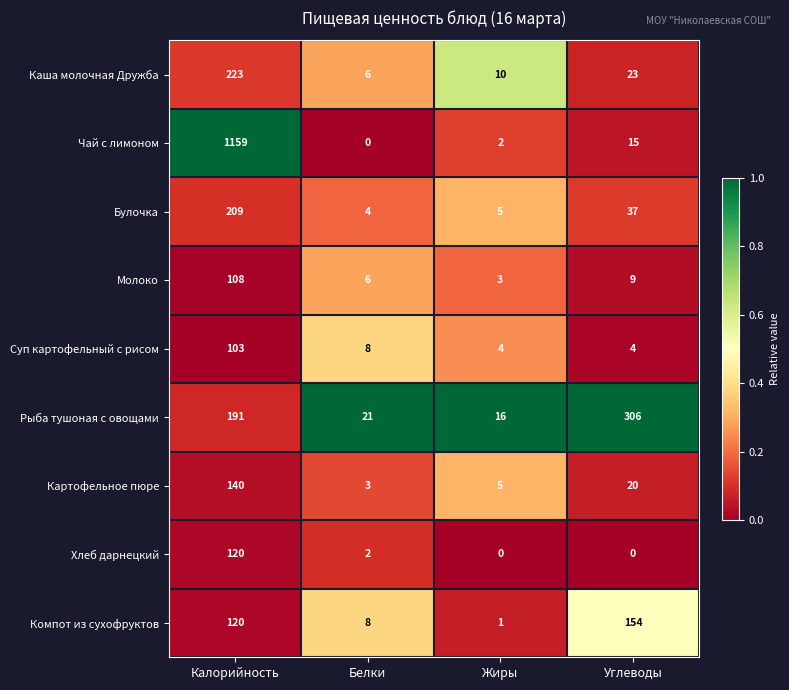

What is the difference between the maximum and minimum values in the Суп картофельный с рисом series?

99